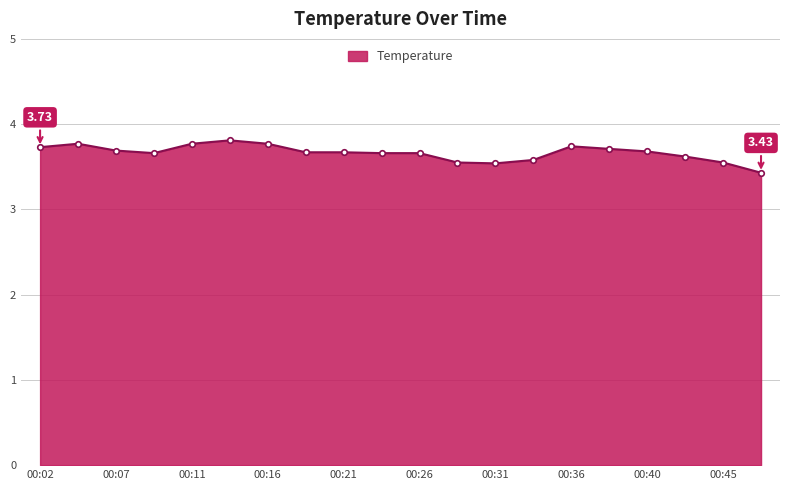

How many lines are shown in the chart?

1